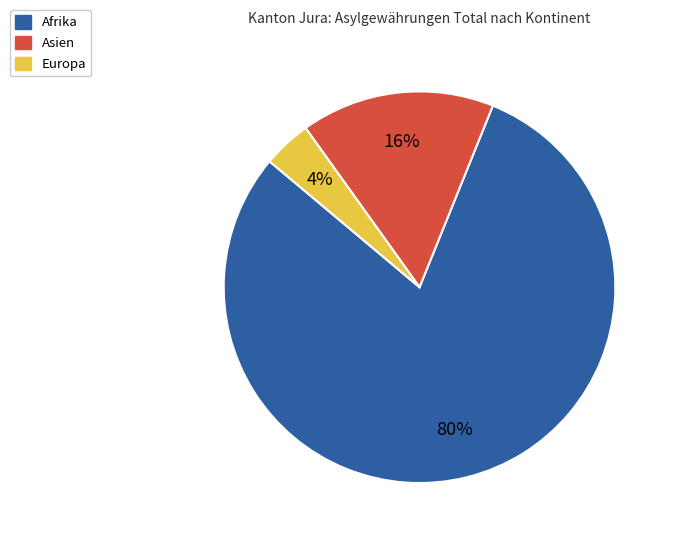

The Afrika slice represents 74% of the pie. True or false?

False